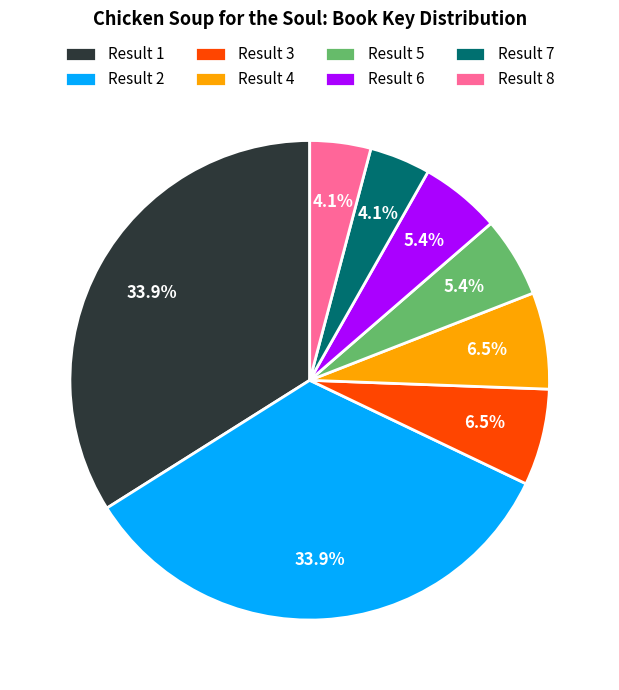

Is there a majority slice in this chart?

No